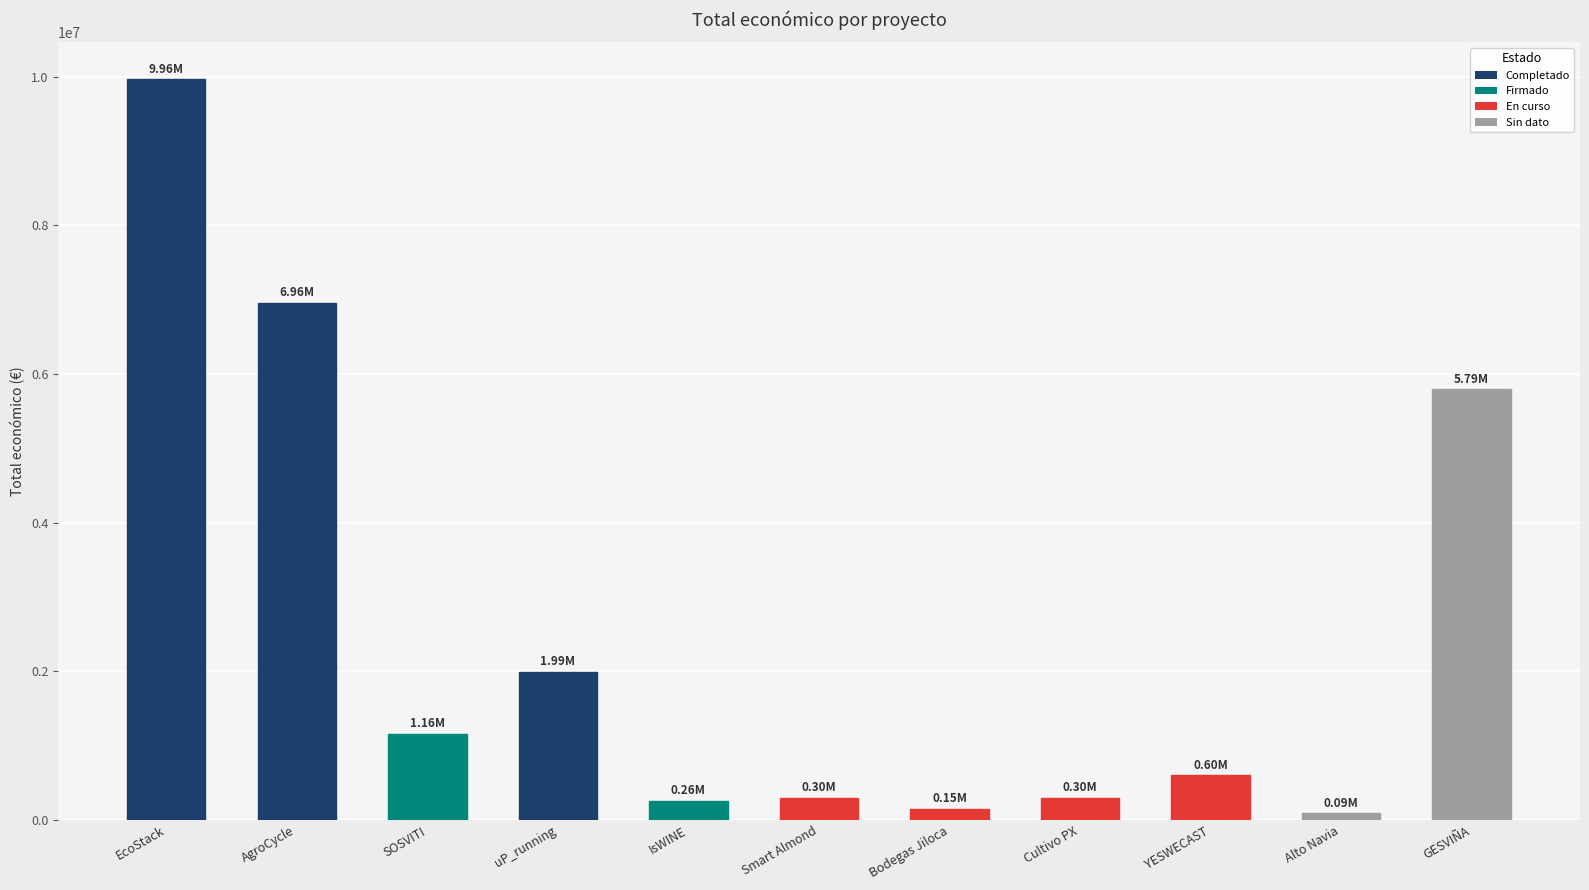

What is the change in value from Smart Almond to YESWECAST?

+299912